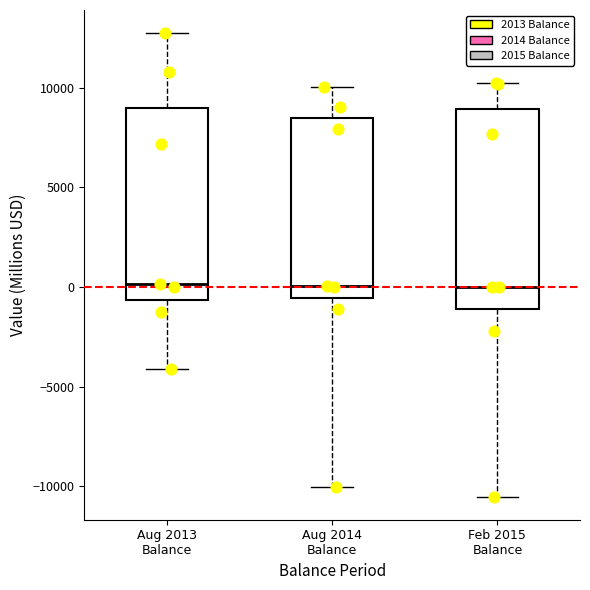

Where is the lower edge of the box for Aug 2013 Balance on the y-axis? The values are not printed on the chart, so give them approximately, as read against the axis.

-500